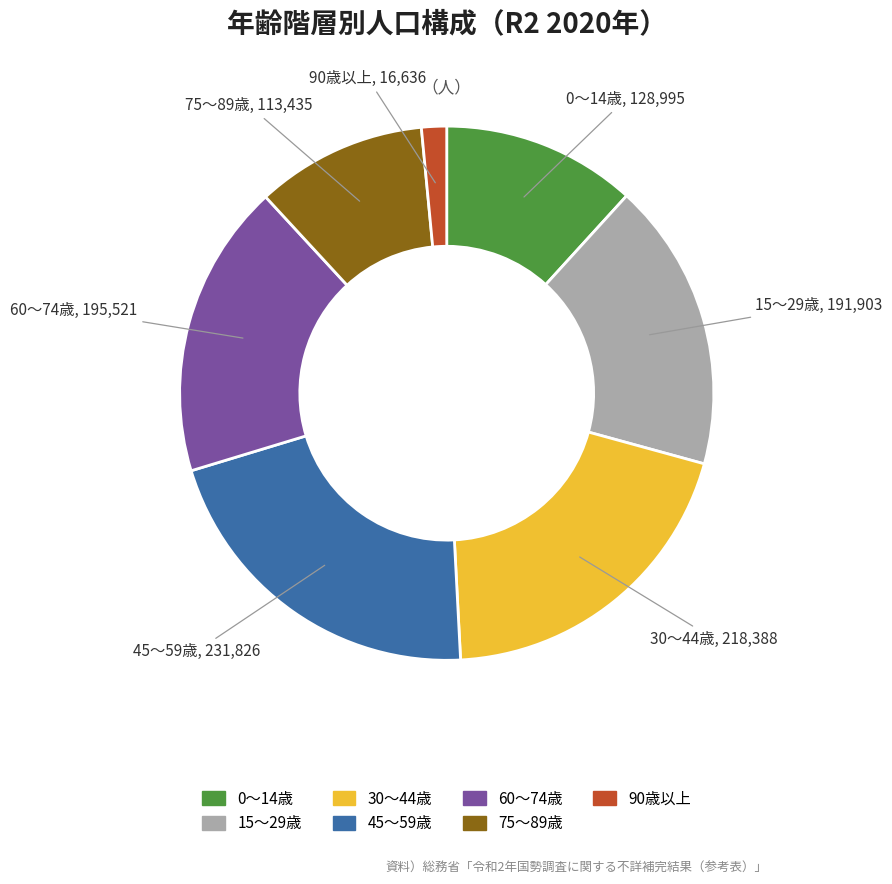

Is there a majority slice in this chart?

No